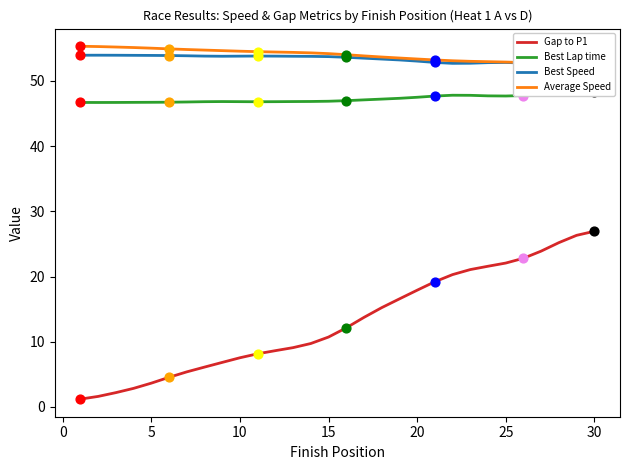

At which category is the sum across all series the highest?

30